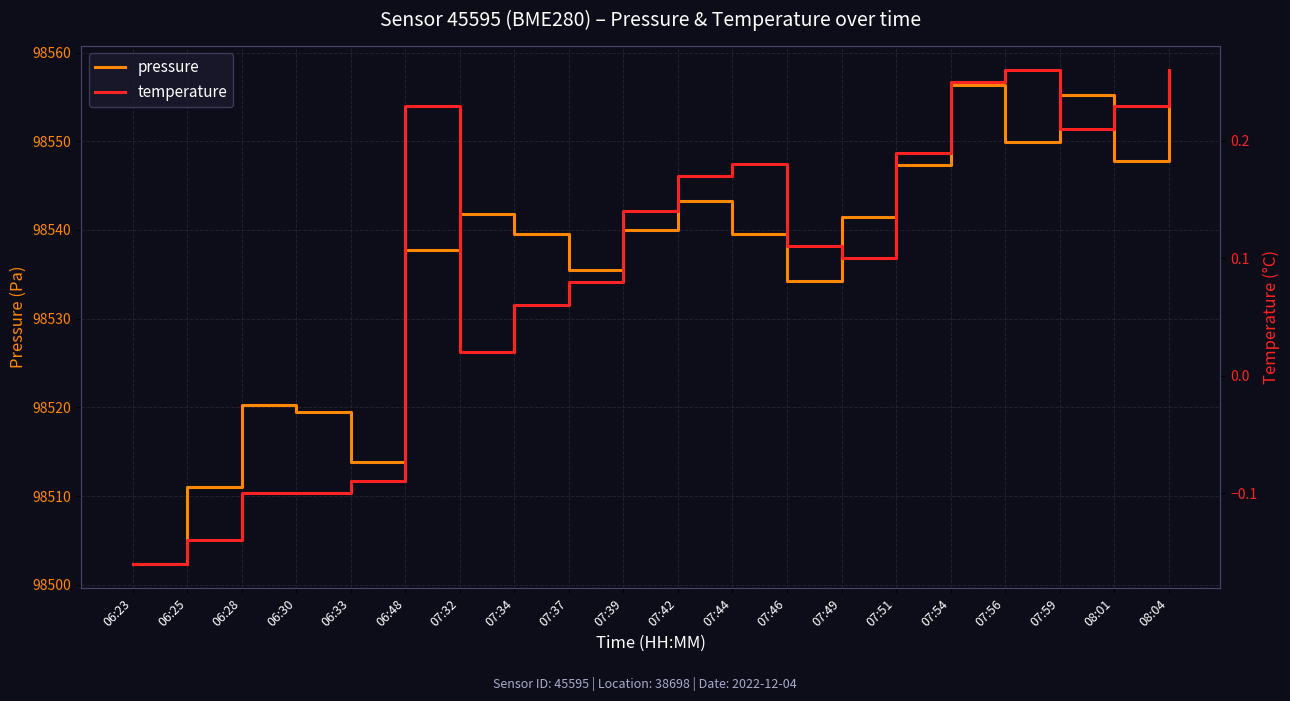

How many negative values does the temperature series have?

5